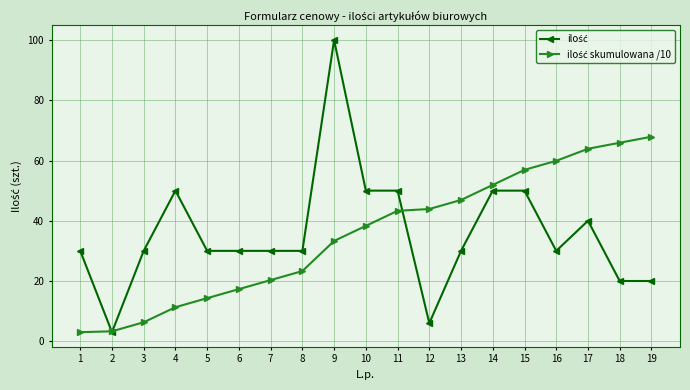

What is the minimum value shown in the chart?

3.0